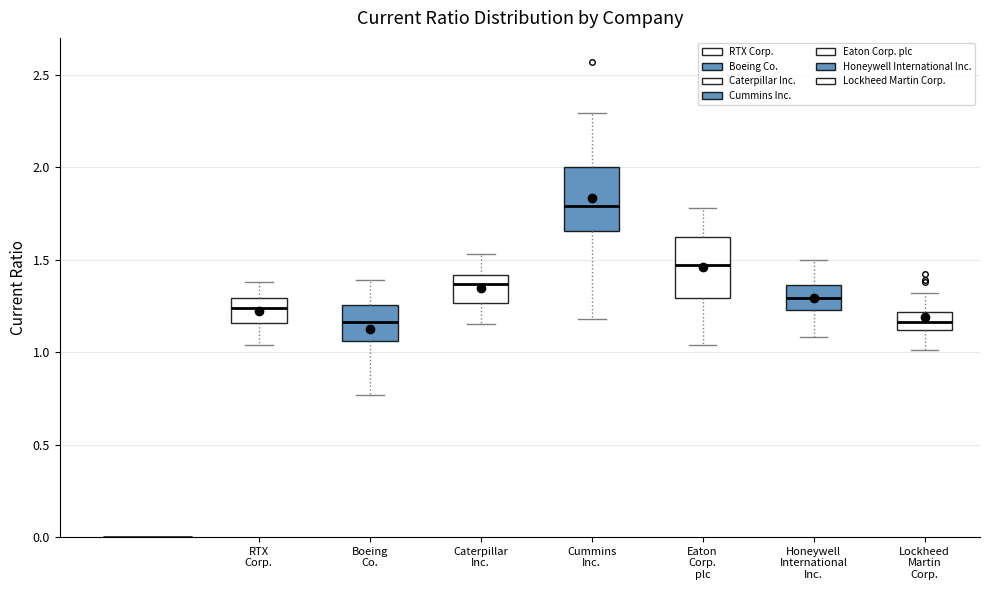

Reading left to right, read every box against the y-axis: the position of its median line, the range the box covers, and the ends of its whiskers. The values are not printed on the chart, so give them approximately, as read against the axis.

RTX Corp.: median 1.25, box 1.15 to 1.30, whiskers 1.05 to 1.40
Boeing Co.: median 1.15, box 1.05 to 1.25, whiskers 0.75 to 1.40
Caterpillar Inc.: median 1.35, box 1.25 to 1.40, whiskers 1.15 to 1.55
Cummins Inc.: median 1.80, box 1.65 to 2.00, whiskers 1.20 to 2.30
Eaton Corp. plc: median 1.45, box 1.30 to 1.60, whiskers 1.05 to 1.80
Honeywell International Inc.: median 1.30, box 1.25 to 1.35, whiskers 1.10 to 1.50
Lockheed Martin Corp.: median 1.15, box 1.10 to 1.20, whiskers 1.00 to 1.30